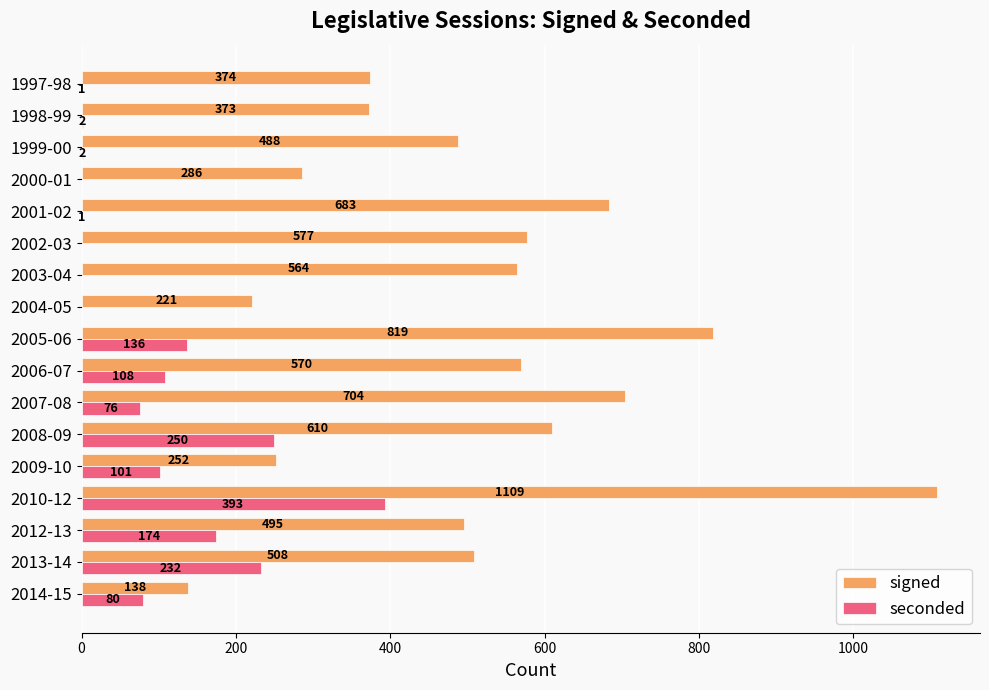

What is the sum of the seconded values at 2013-14 and 2003-04?

232